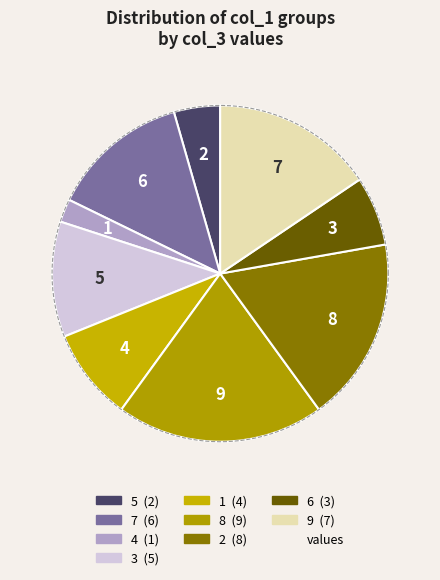

The 3 slice represents 25% of the pie. True or false?

False